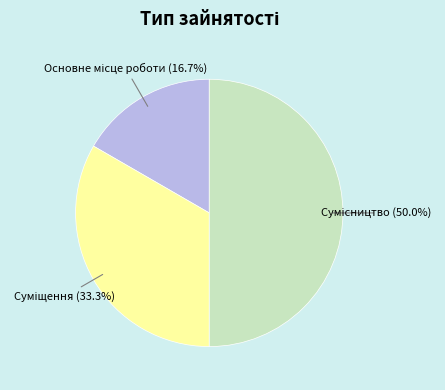

True or false: Сумісництво accounts for 63% of the total.

False